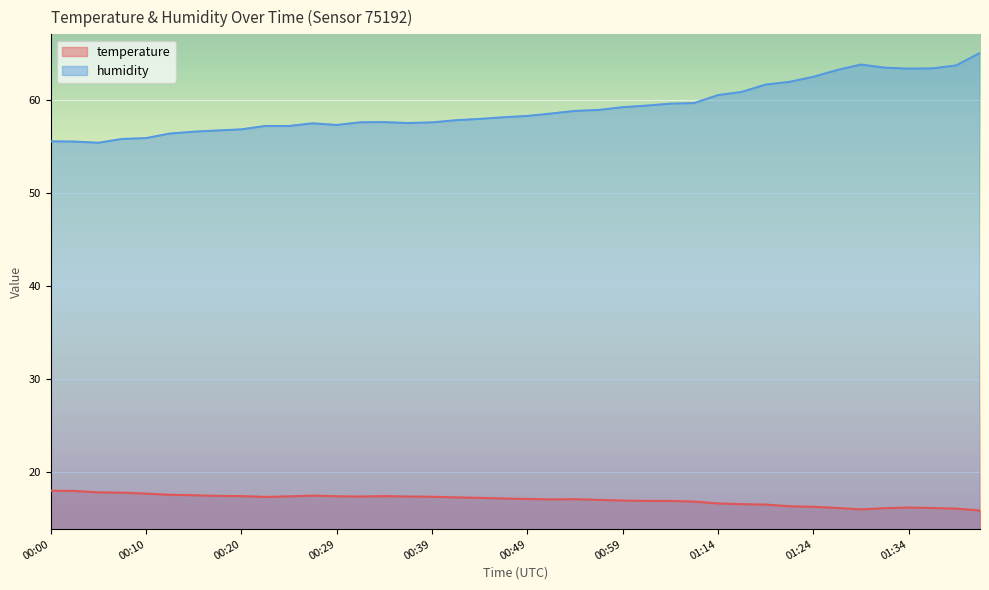

Between 00:59 and 01:24, which series saw the biggest shift?

humidity